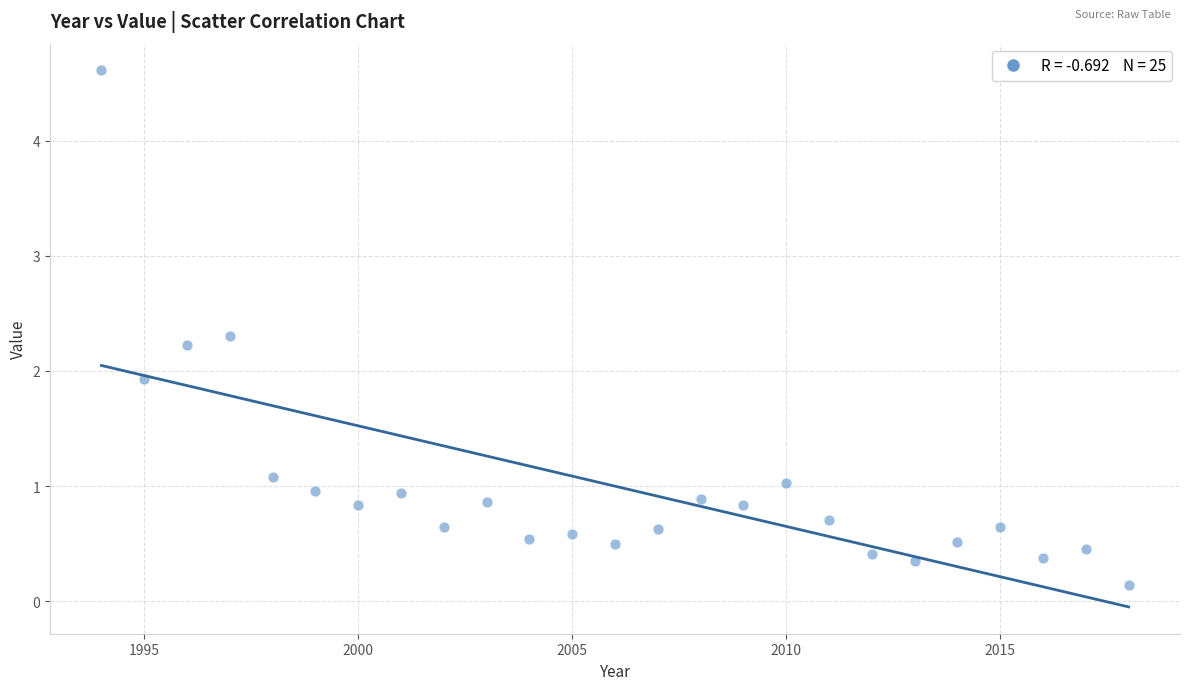

What is the range of Y values (max minus min)?

4.5